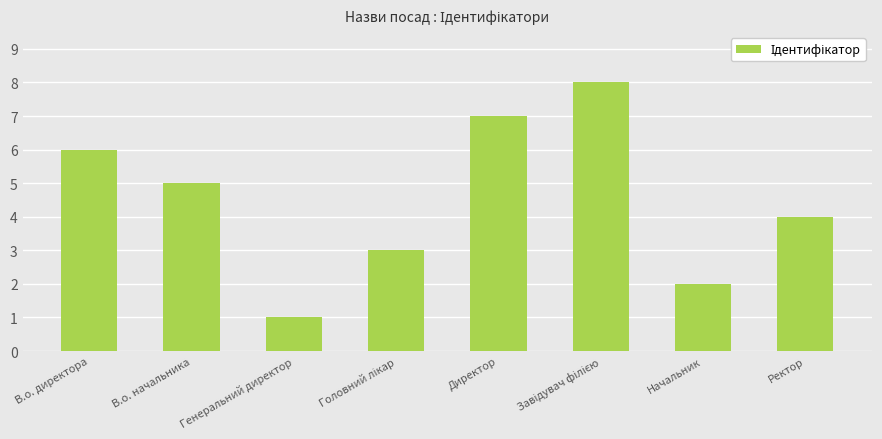

What is the difference between the values at Генеральний директор and В.о. начальника?

4